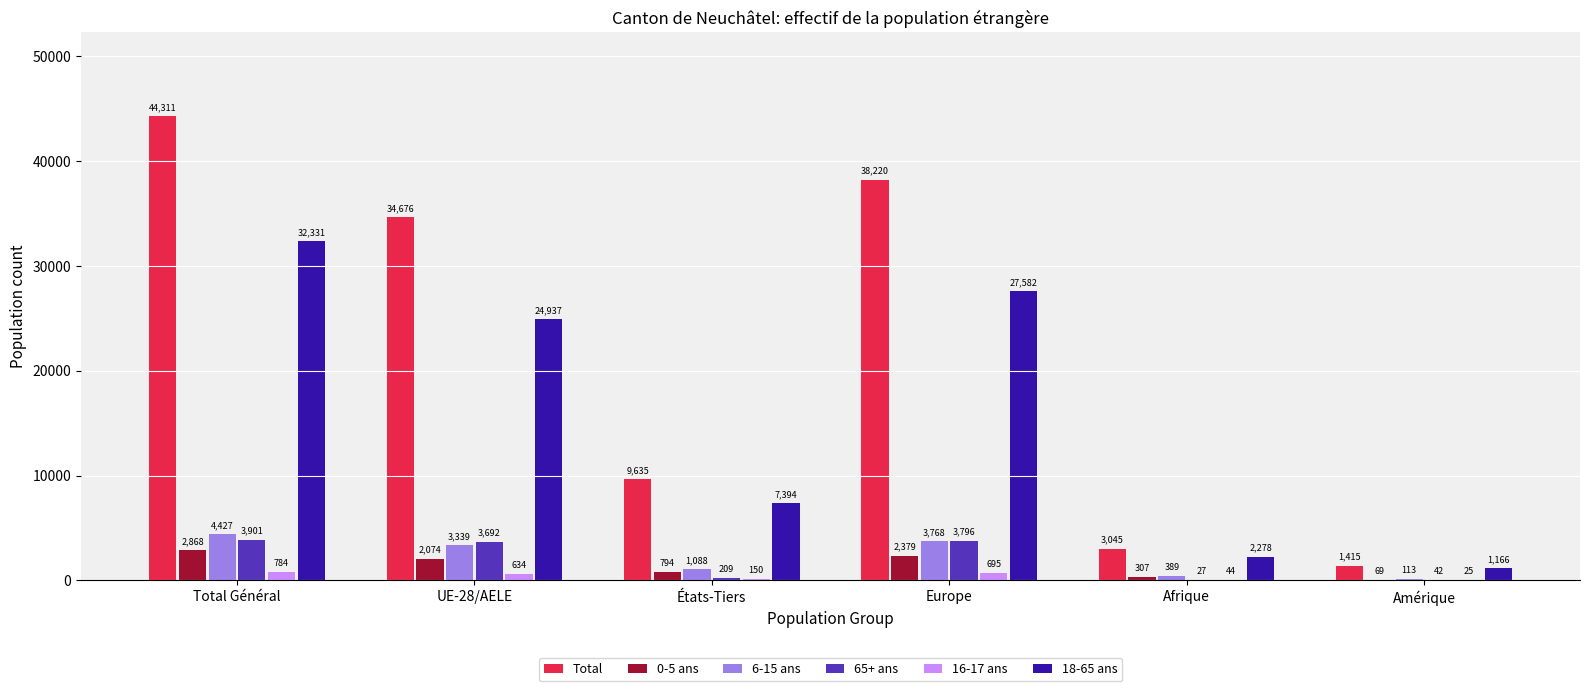

Are the bars grouped side by side (vs. stacked)?

Yes